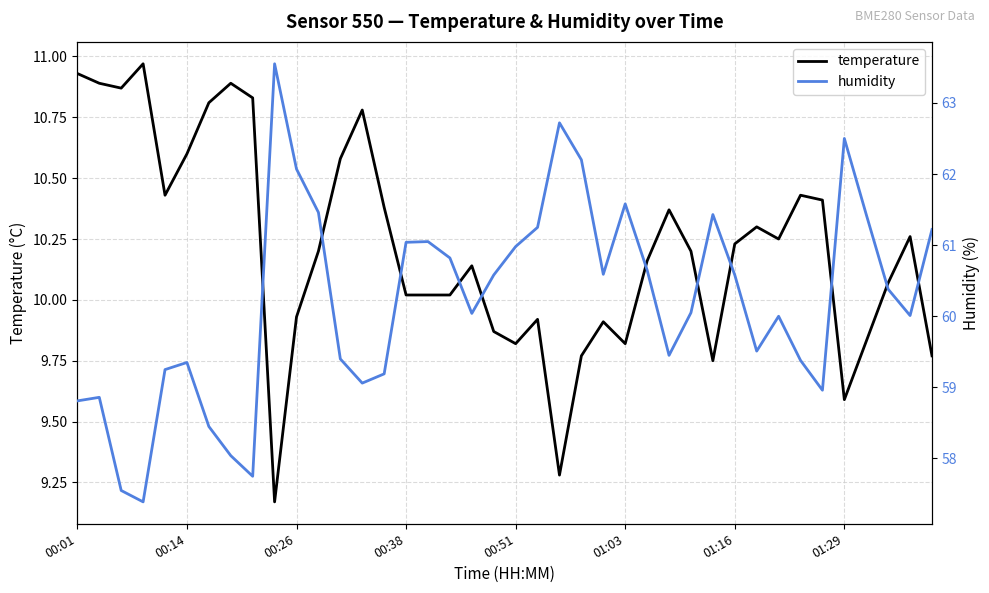

The value of humidity at 34 is 18.2. True or false?

False